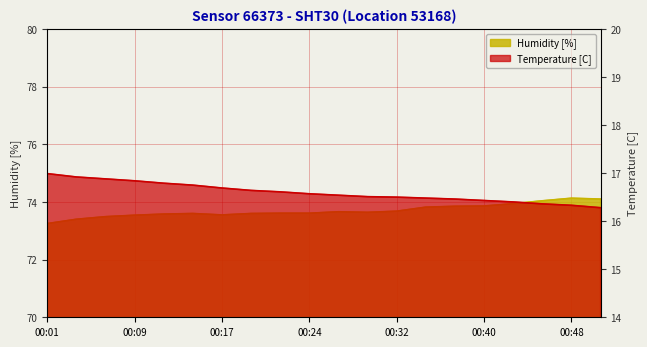

What is the difference between the second highest and second lowest values in the humidity series?

0.7